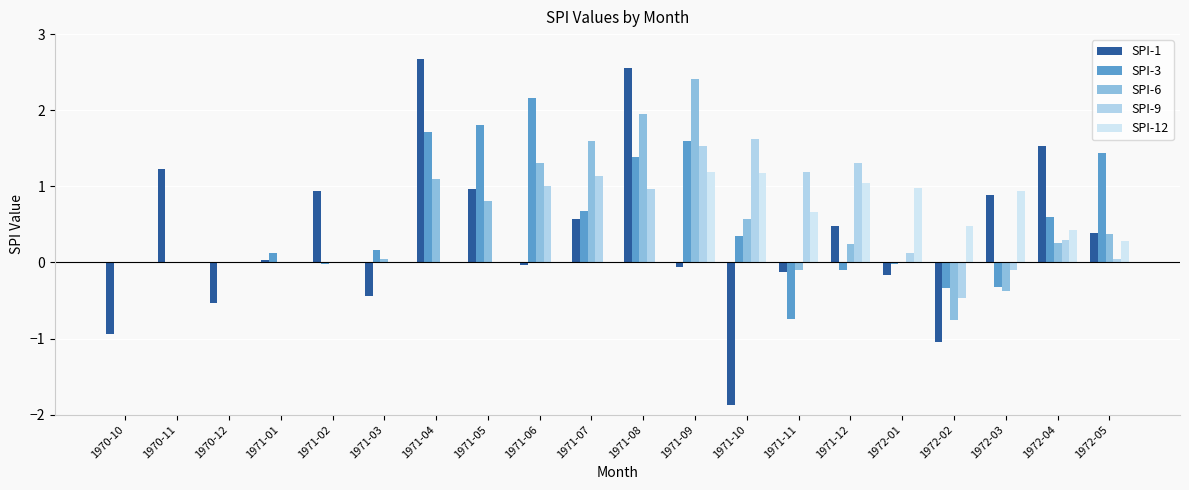

How many data points does each series have?

20